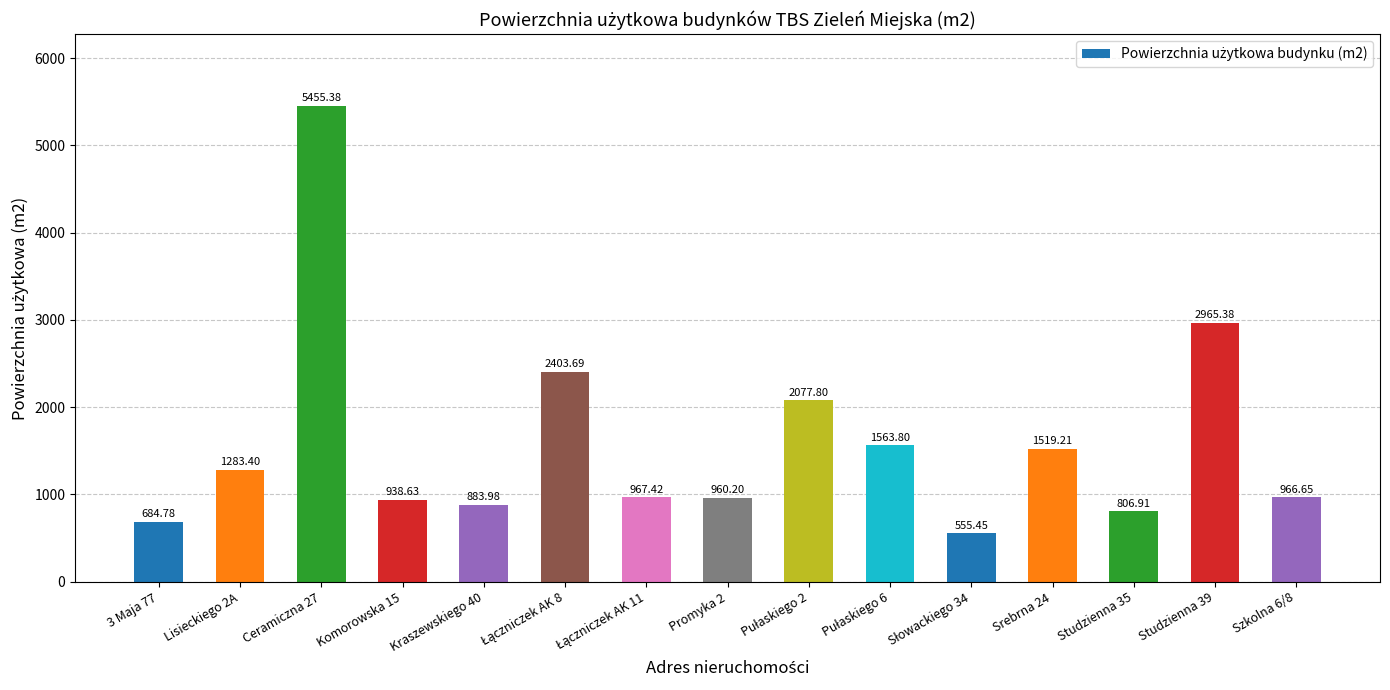

What is the sum of the values at Studzienna 35 and Kraszewskiego 40?

1690.9